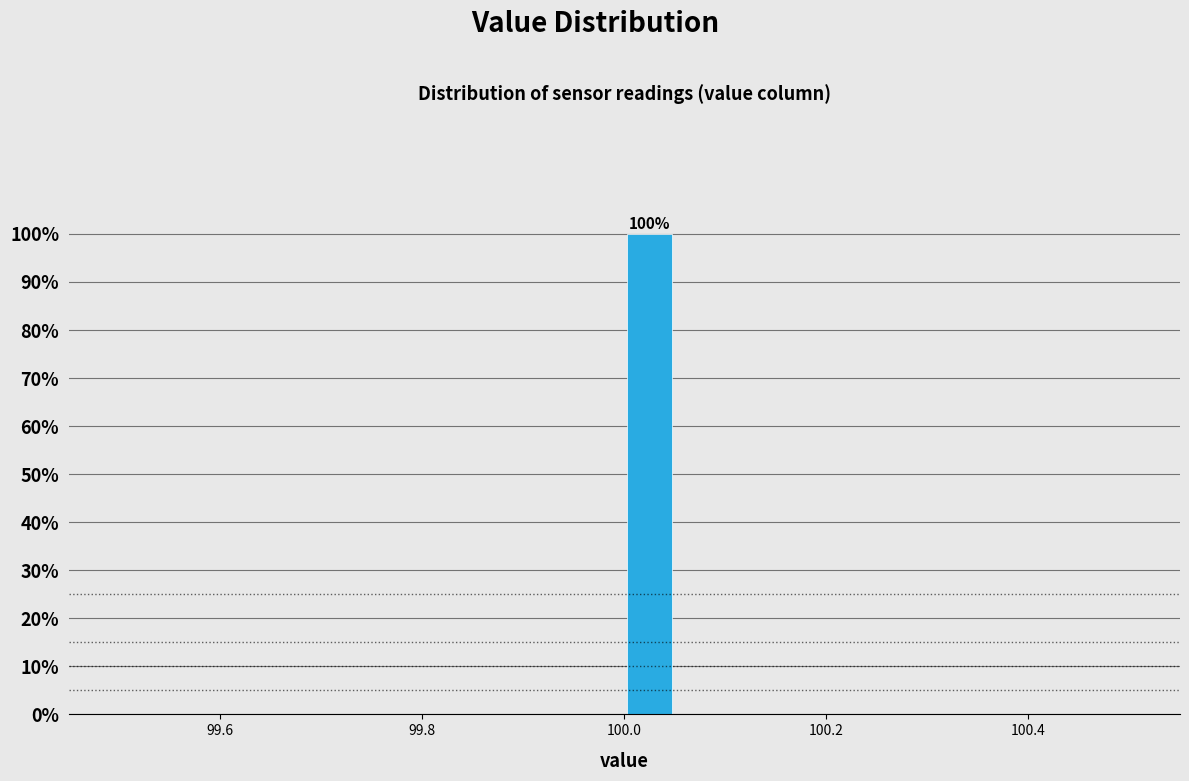

Read against the x-axis, roughly where is the centre of the tallest bar?

100.02